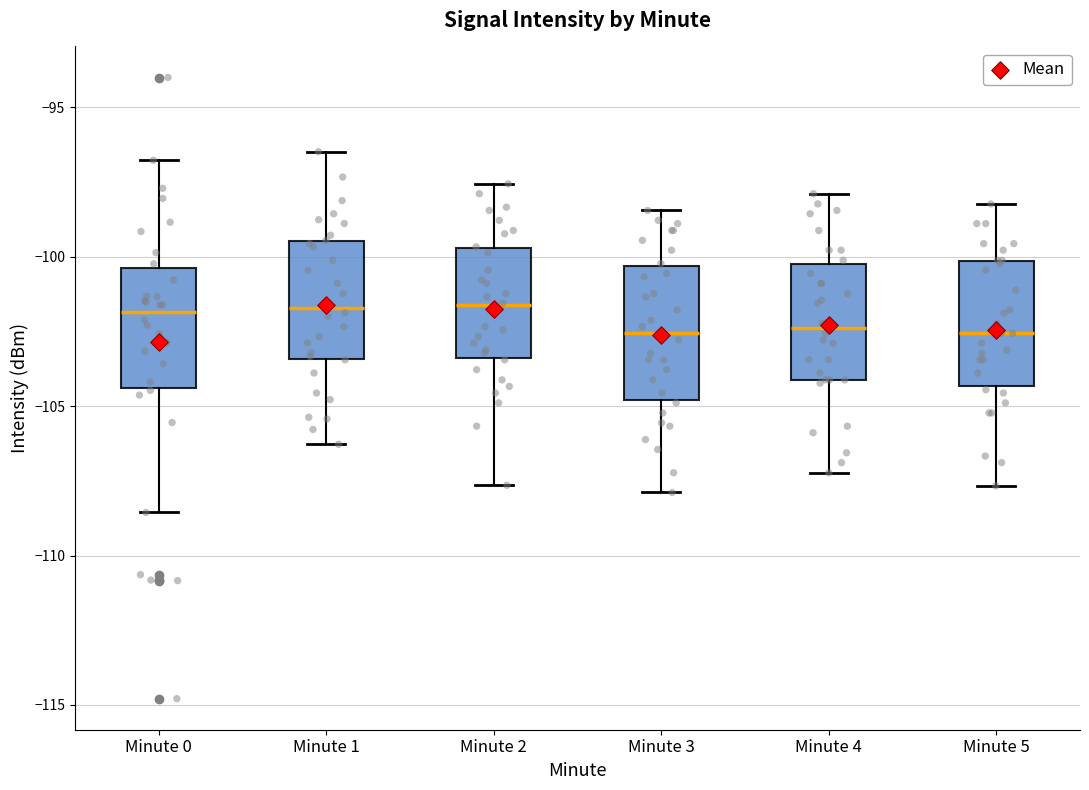

Reading left to right, read every box against the y-axis: the position of its median line, the range the box covers, and the ends of its whiskers. The values are not printed on the chart, so give them approximately, as read against the axis.

Minute 0: median -102.0, box -104.5 to -100.5, whiskers -108.5 to -97.0
Minute 1: median -101.5, box -103.5 to -99.5, whiskers -106.5 to -96.5
Minute 2: median -101.5, box -103.5 to -99.5, whiskers -107.5 to -97.5
Minute 3: median -102.5, box -105.0 to -100.5, whiskers -108.0 to -98.5
Minute 4: median -102.5, box -104.0 to -100.0, whiskers -107.0 to -98.0
Minute 5: median -102.5, box -104.5 to -100.0, whiskers -107.5 to -98.0